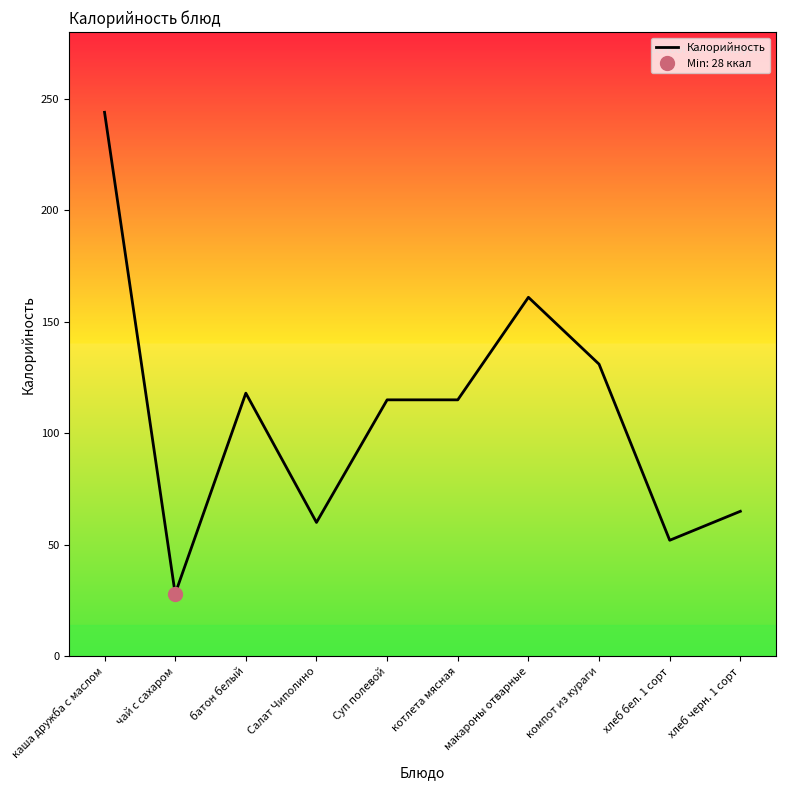

Which has a higher value, батон белый or макароны отварные?

макароны отварные